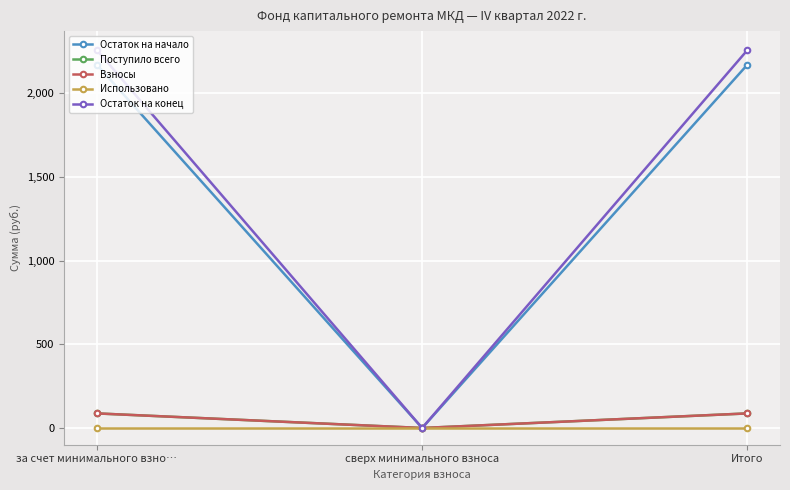

What is the value of the Остаток на начало point at the 3rd from the left?

2170.8